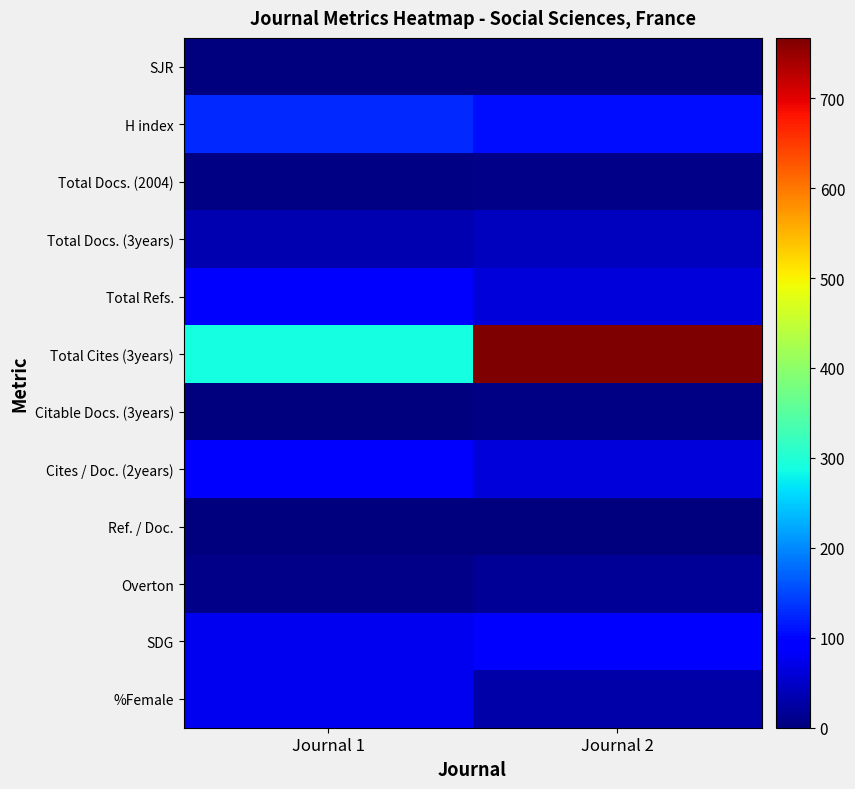

What is the greatest value displayed?

767